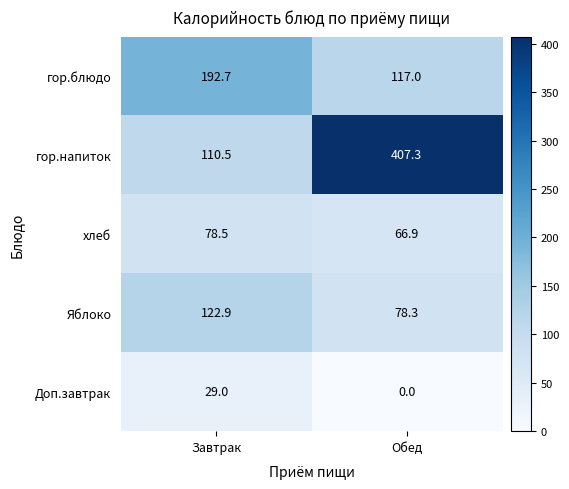

The Доп.завтрак series shows 18.2 at Обед. True or false?

False